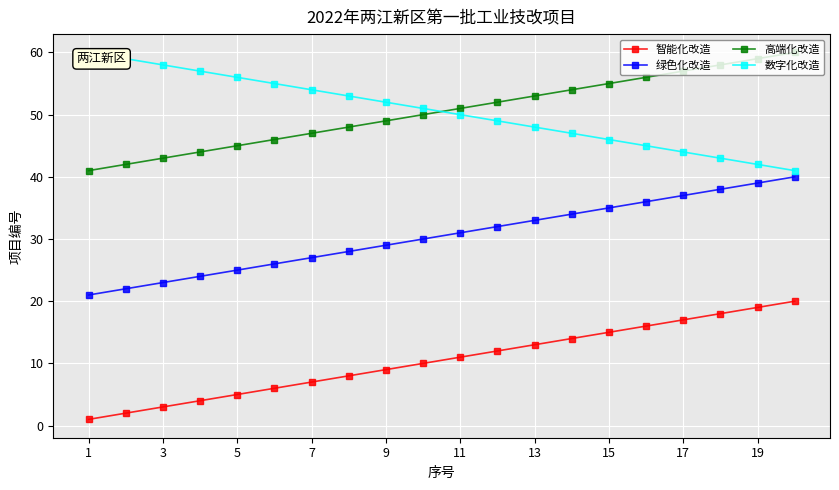

At 15, list the series in order from largest to smallest.

数字化改造, 高端化改造, 绿色化改造, 智能化改造